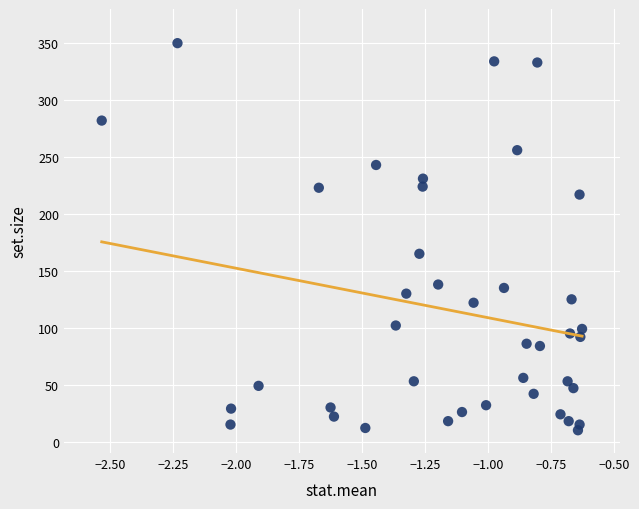

What is the range of Y values (max minus min)?

340